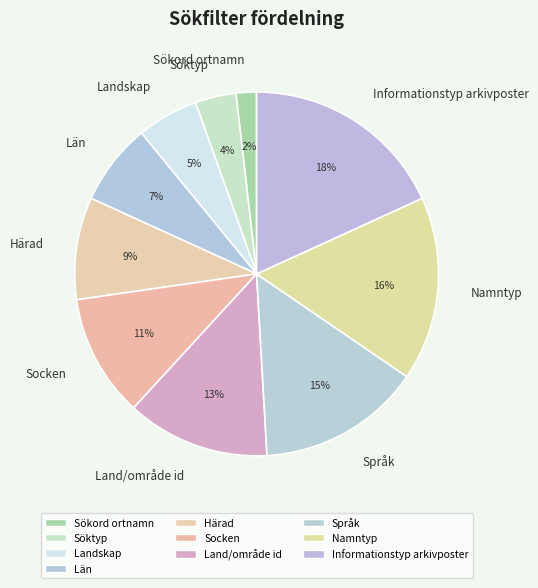

Between Språk and Sökord ortnamn, which is larger?

Språk